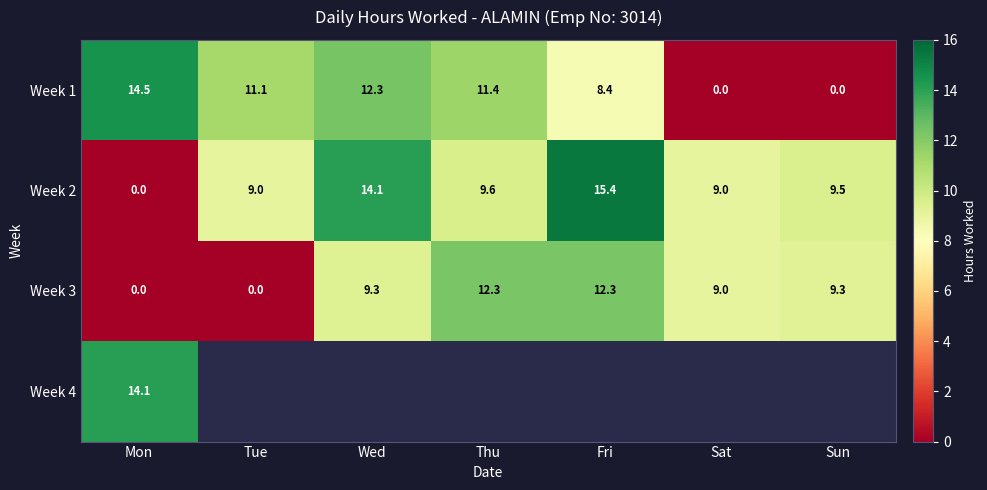

At which label does Week 3 first exceed 9?

Wed